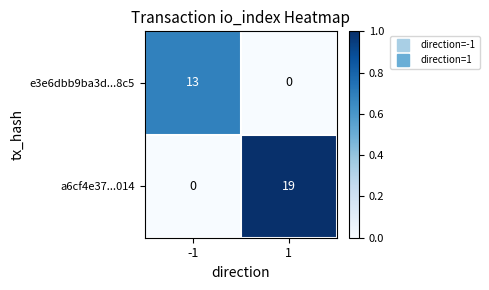

Reading left to right, transcribe all the data shown in this chart.

e3e6dbb9ba3d...8c5: 13	0
a6cf4e37...014: 0	19